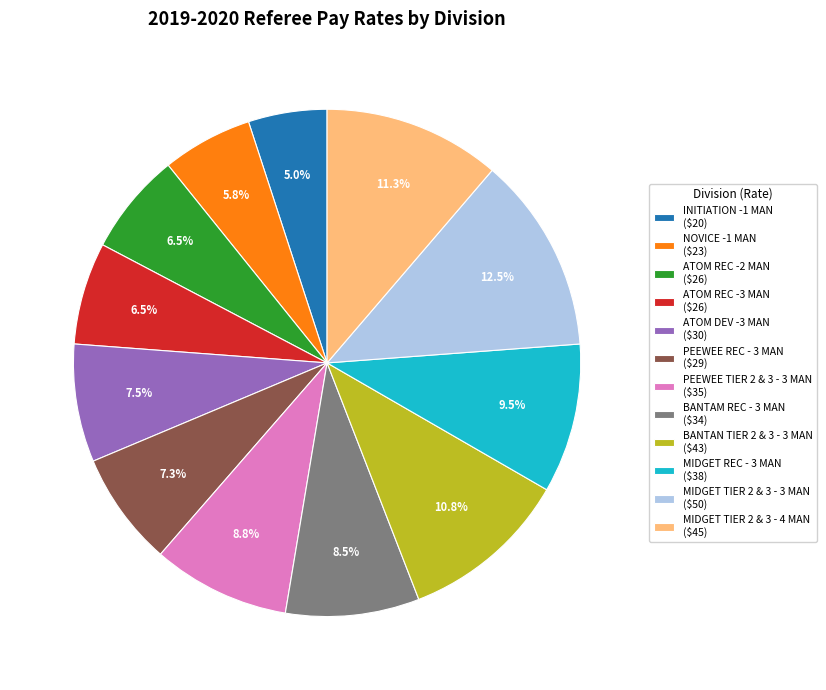

Is there any slice that represents more than half of the pie?

No